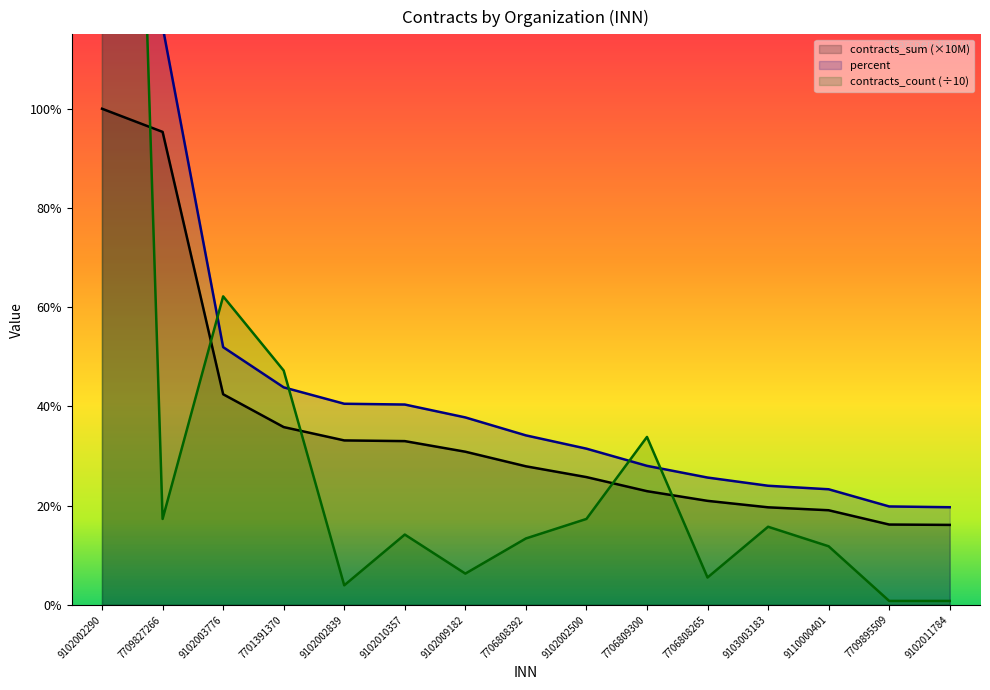

Which series has the largest total across all categories?

percent